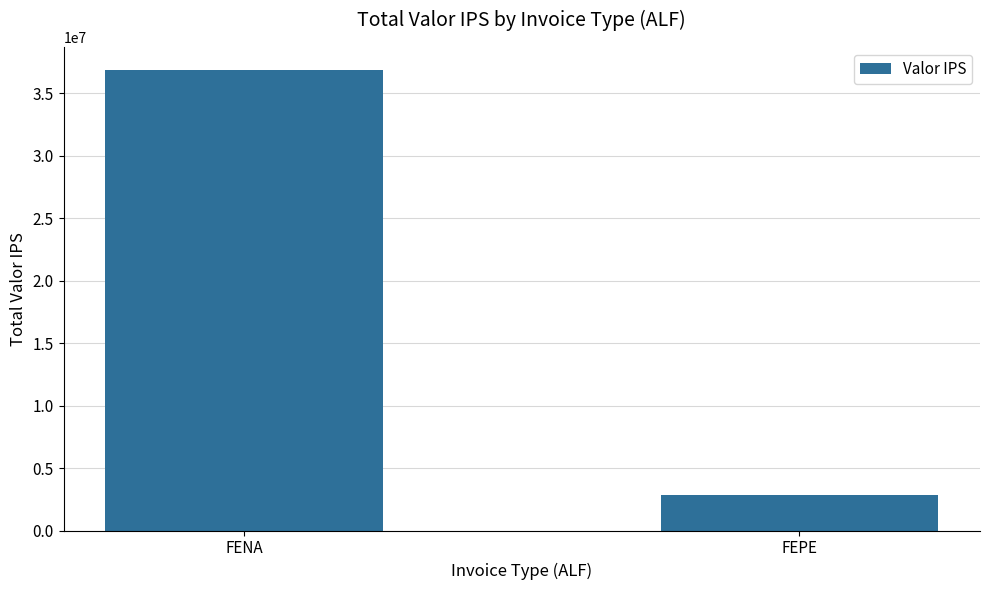

The value at FEPE is 935866. True or false?

False